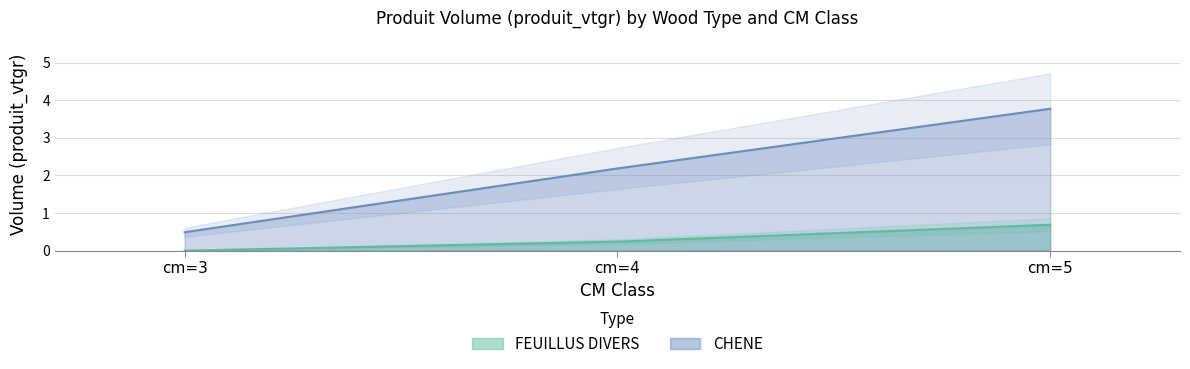

Between cm=3 and cm=5, which series saw the biggest shift?

CHENE